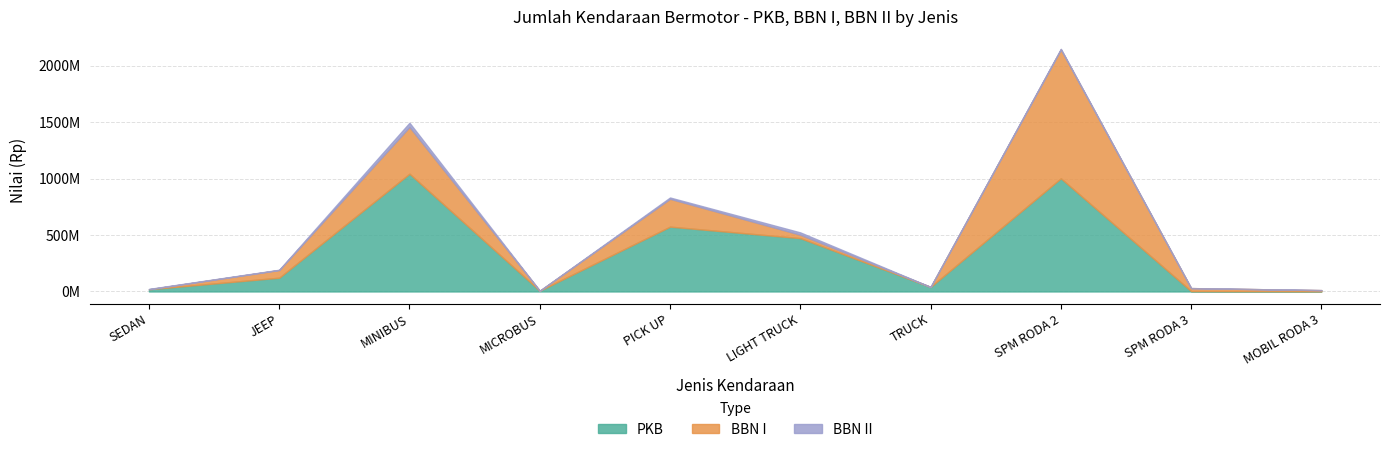

Rank the series by their maximum value, from lowest to highest.

BBN II, PKB, BBN I